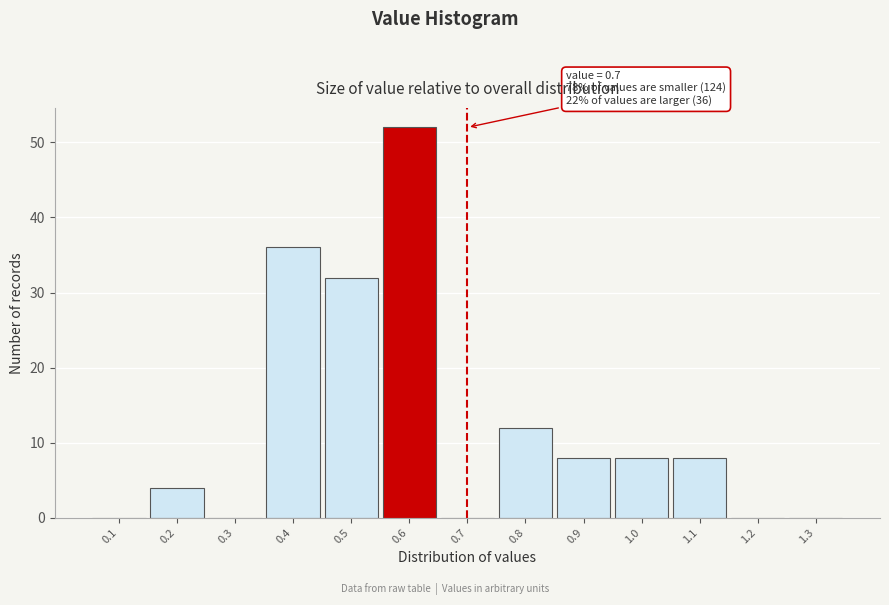

Reading left to right, what are all the values shown in this chart?

0.1=0	0.2=4	0.3=0	0.4=36	0.5=32	0.6=52	0.7=0	0.8=12	0.9=8	1.0=8	1.1=8	1.2=0	1.3=0